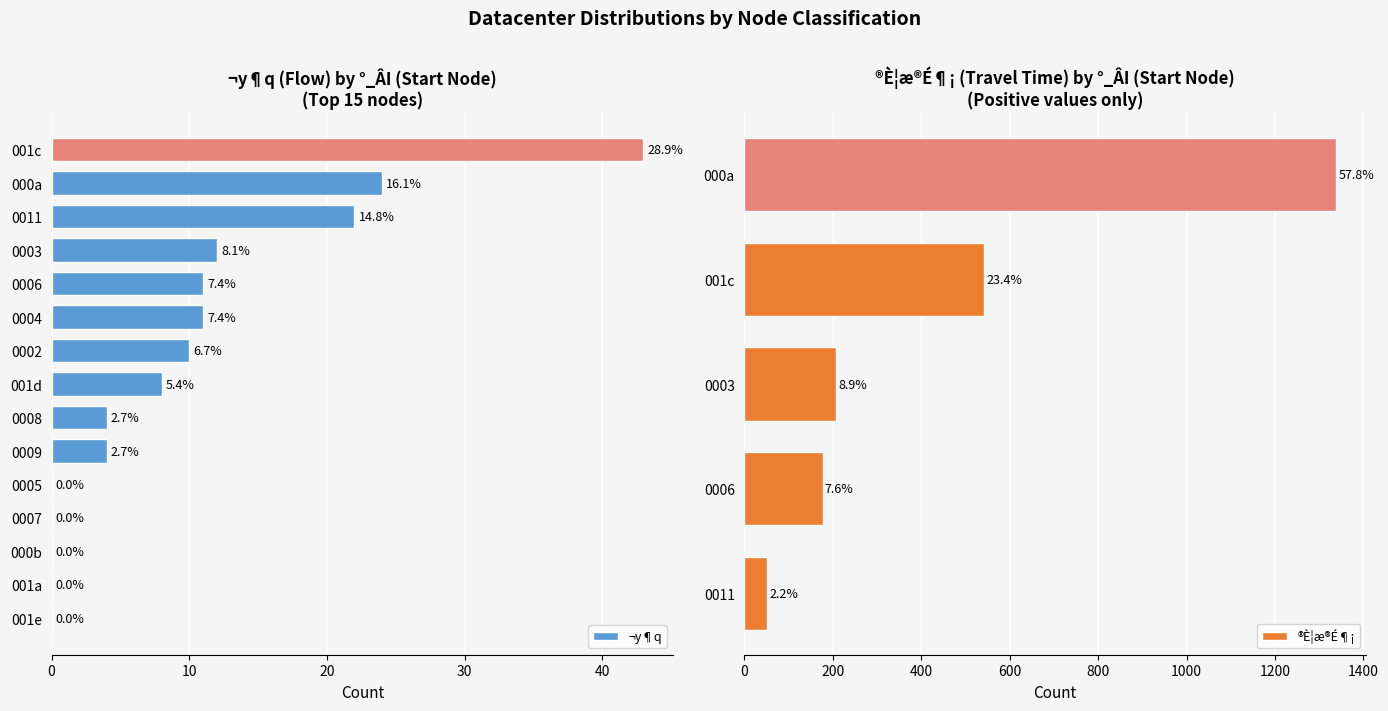

What is the greatest value displayed?

1339